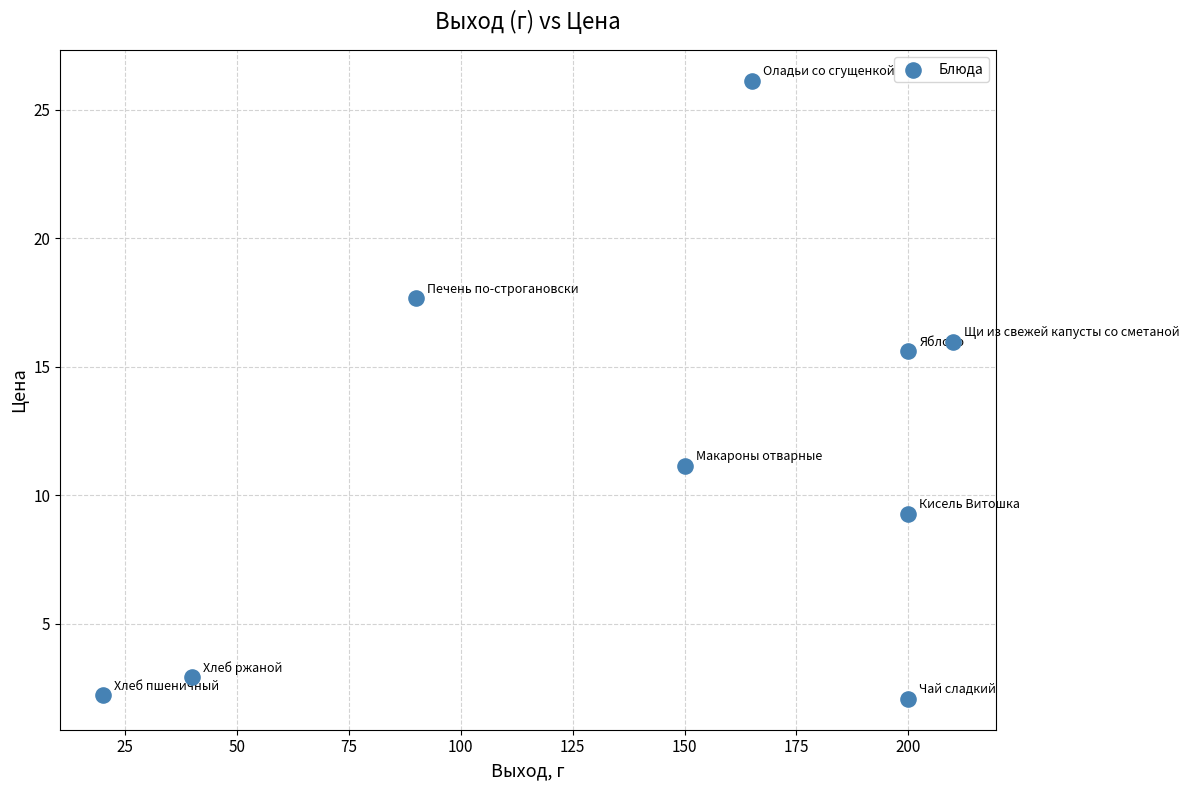

What Y value in the scatter plot is closest to 14?

15.6